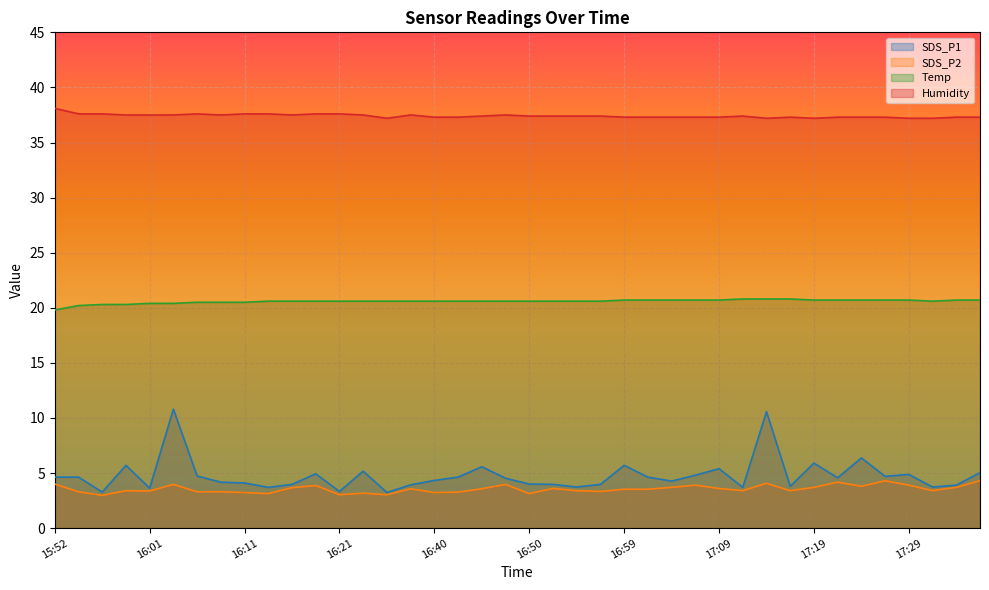

List the series in order of their peak value, lowest first.

SDS_P2, SDS_P1, Temp, Humidity